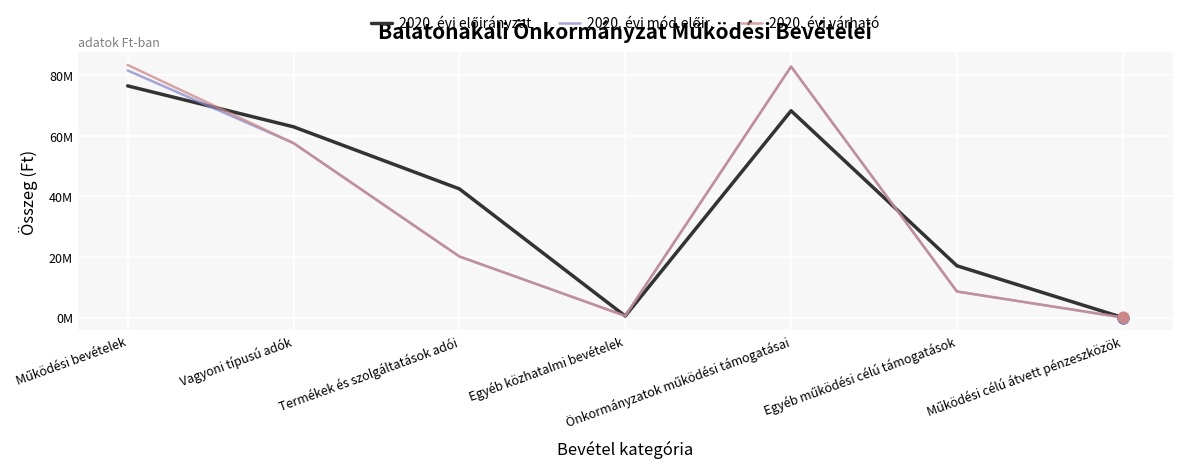

What are all the series names shown in the legend?

2020. évi előirányzat, 2020. évi mód.előir., 2020. évi várható